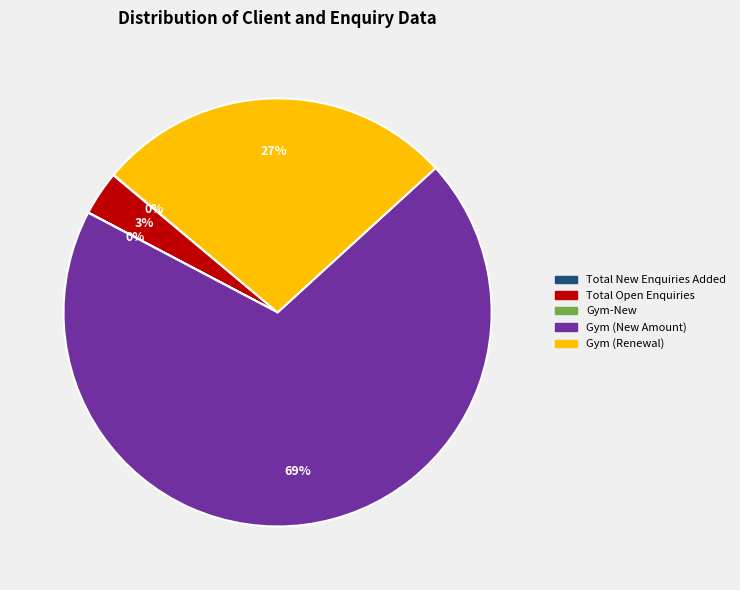

To the nearest percent, what is the average slice percentage?

20%